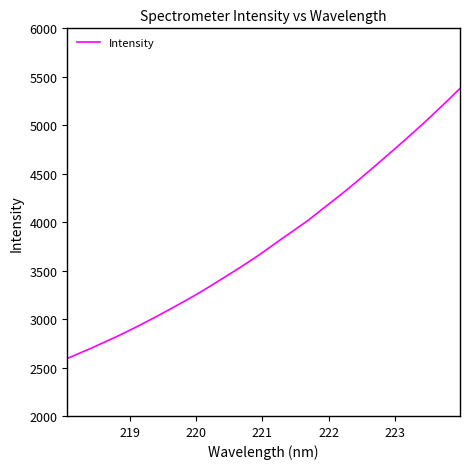

What is the maximum value shown in the chart?

5380.2